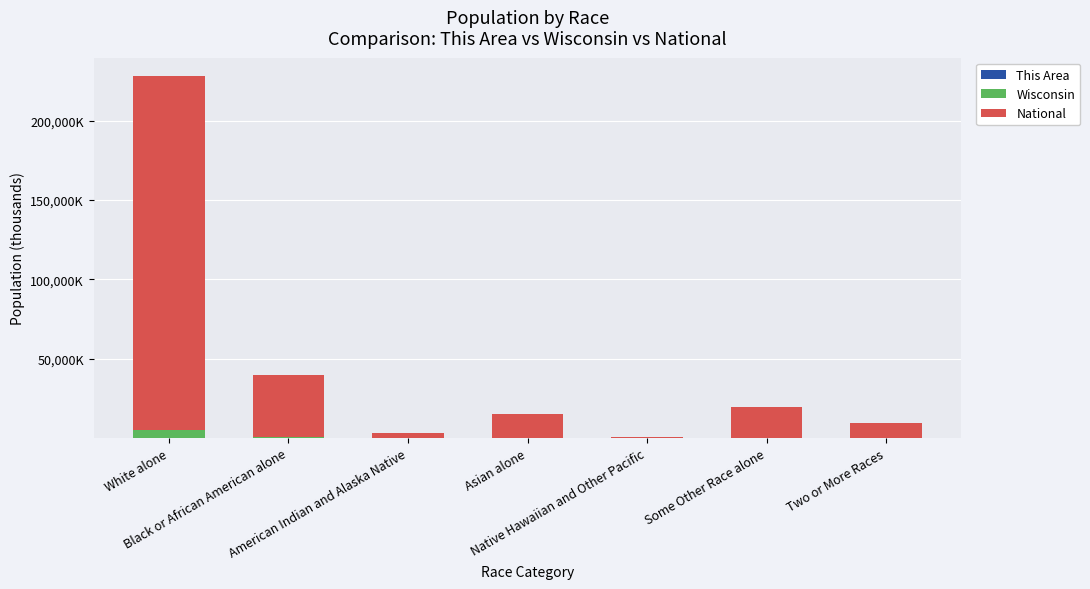

Are the bars horizontal?

No